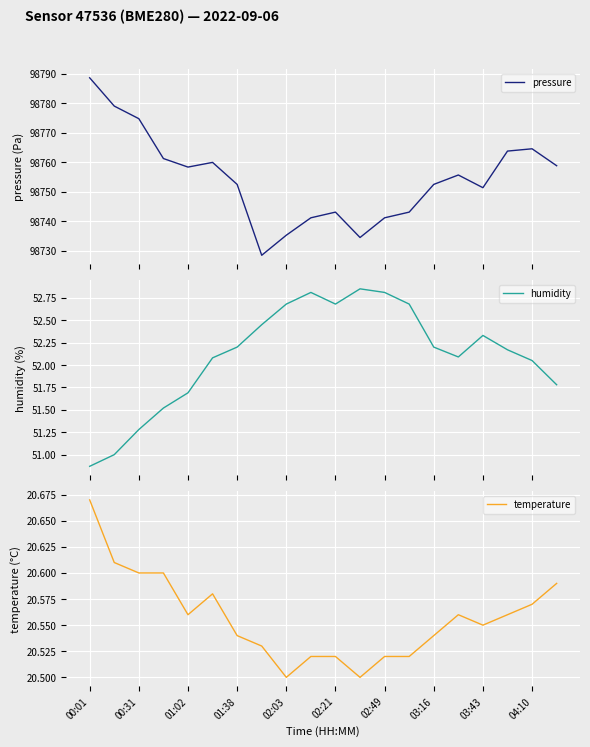

What is the highest value of the pressure series?

98788.7